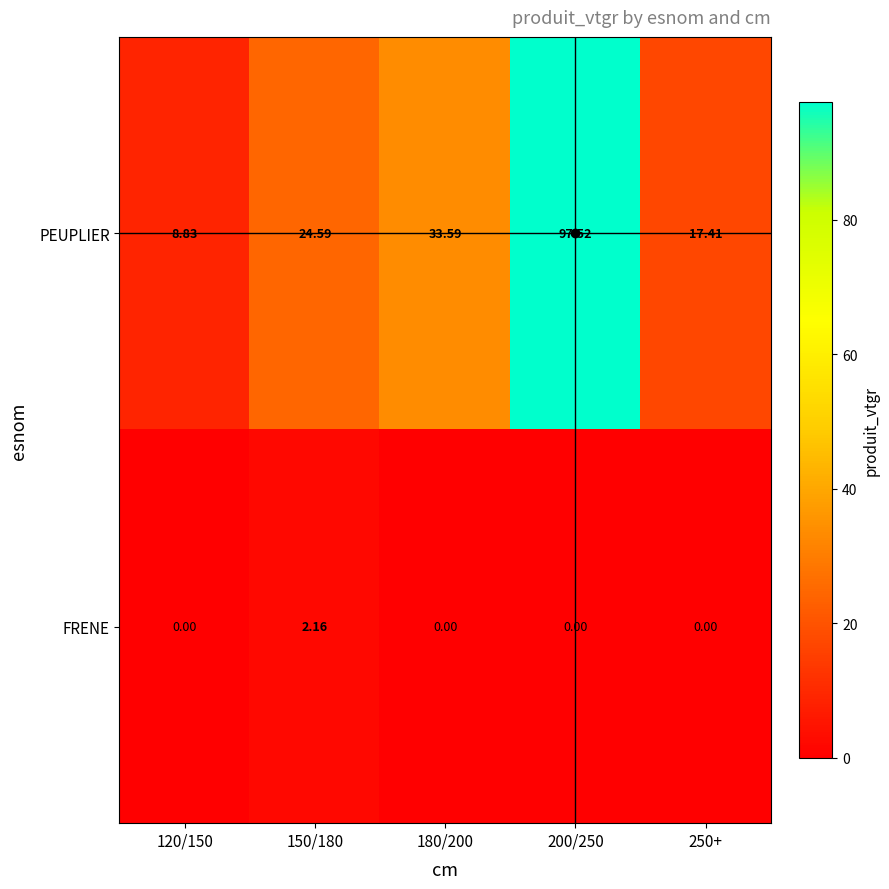

Rank the series by their maximum value, from highest to lowest.

PEUPLIER, FRENE